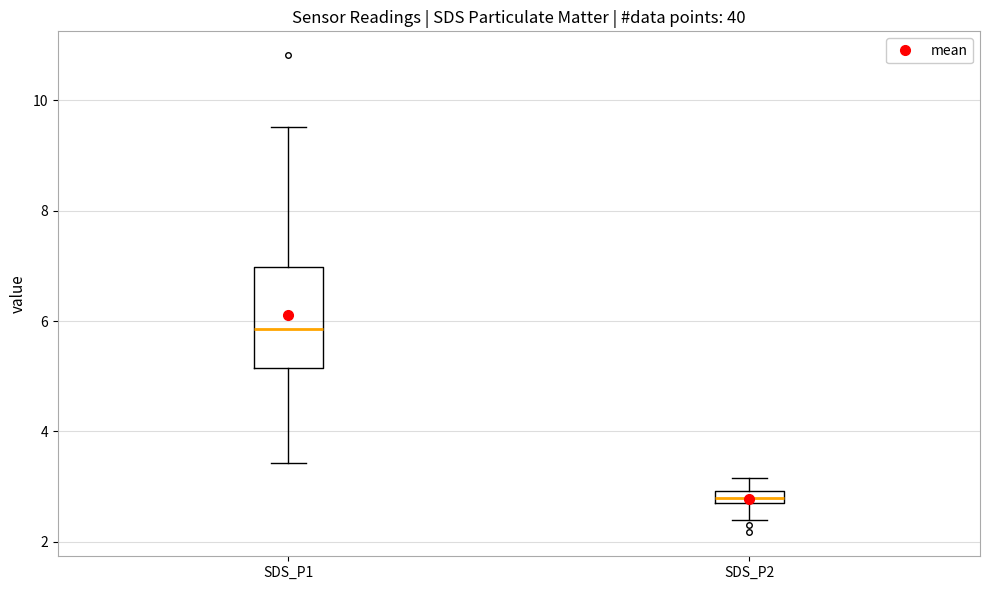

Which box has the highest median line?

SDS_P1